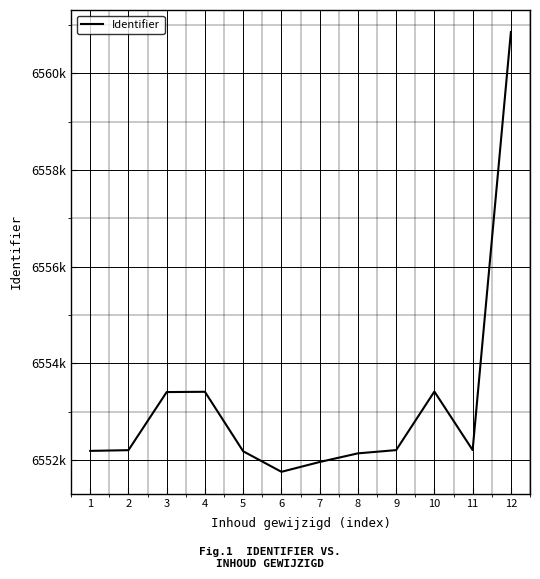

What is the sum of the values at 12 and 8?

13112989